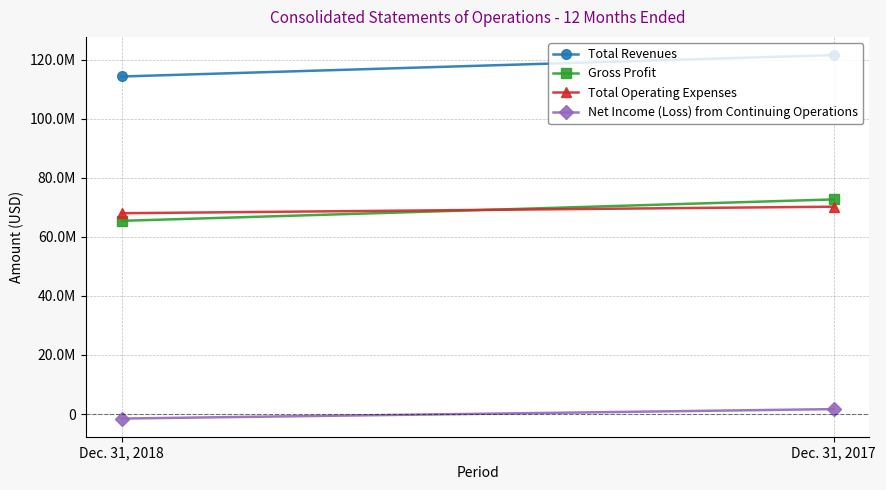

What is the sum of all Total Operating Expenses values?

138178107